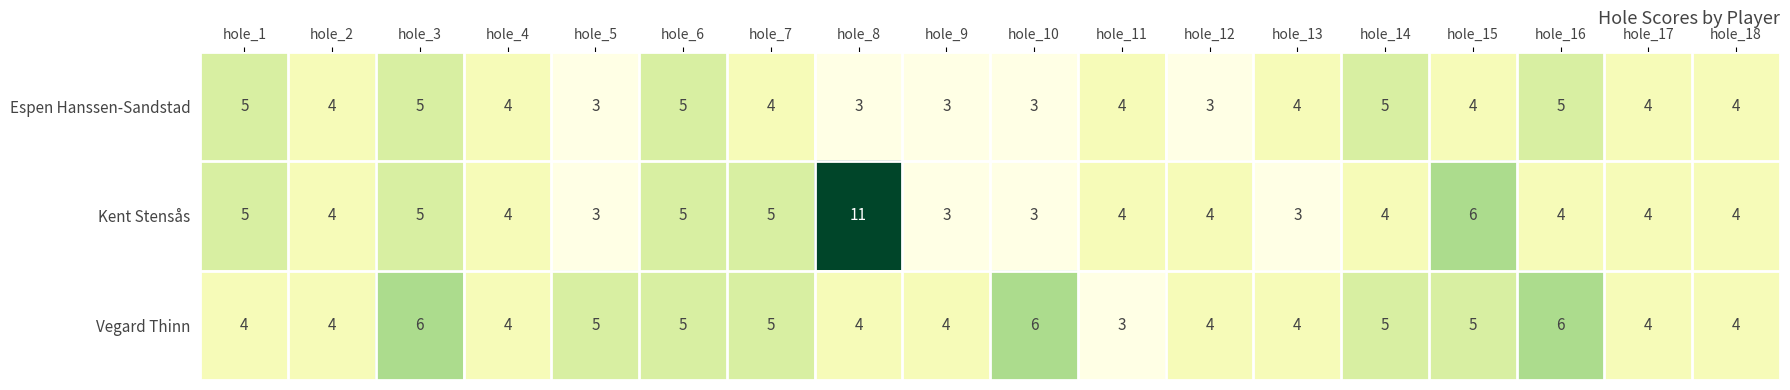

What is the smallest value displayed?

3